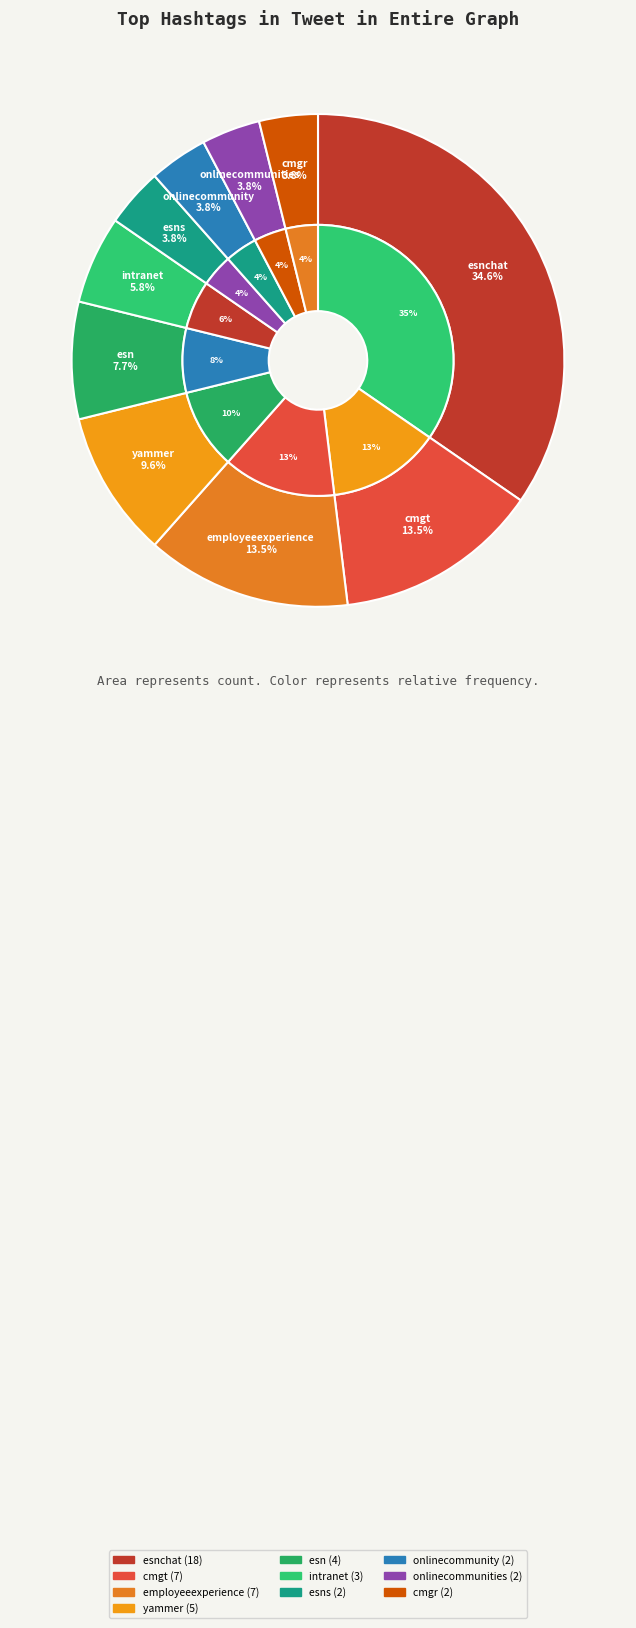

Combined, do cmgt and onlinecommunity account for over 50%?

No